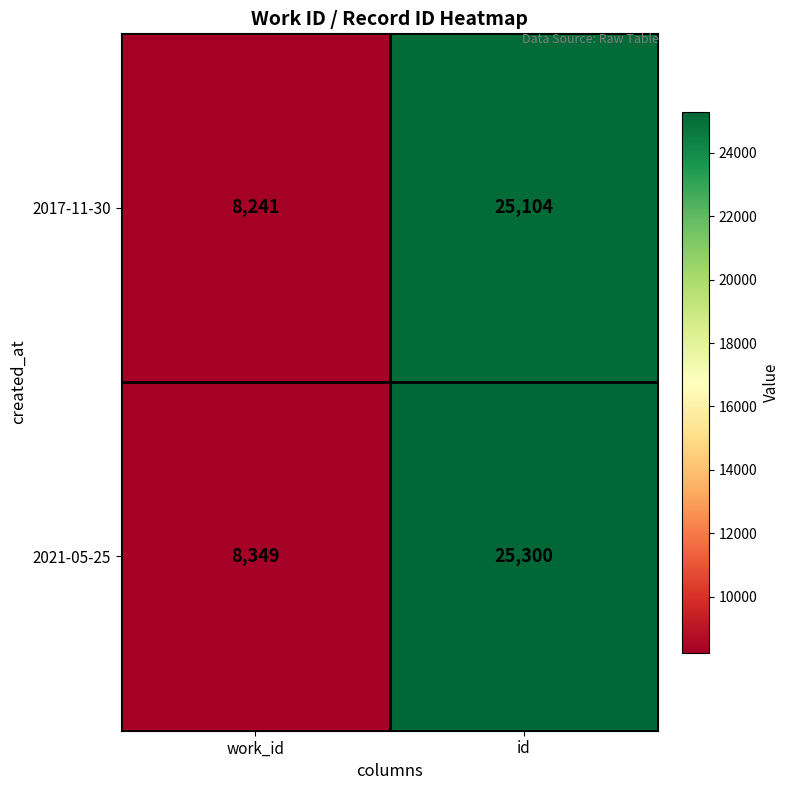

At which category is the sum across all series the highest?

id